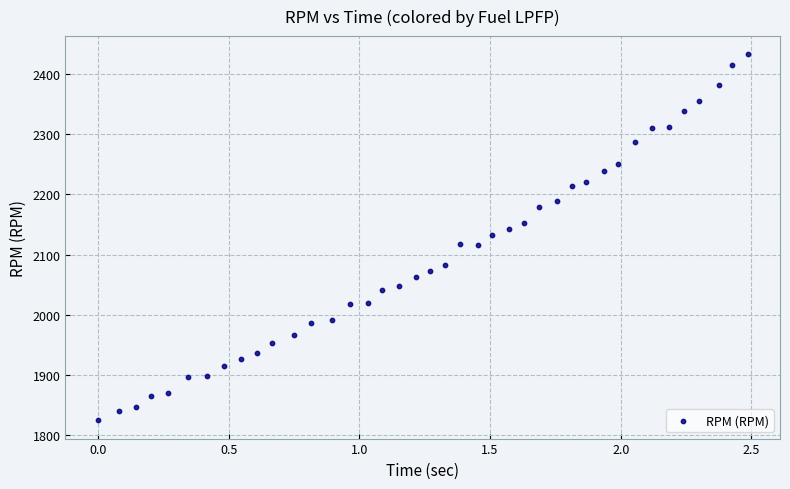

What is the range of Y values (max minus min)?

607